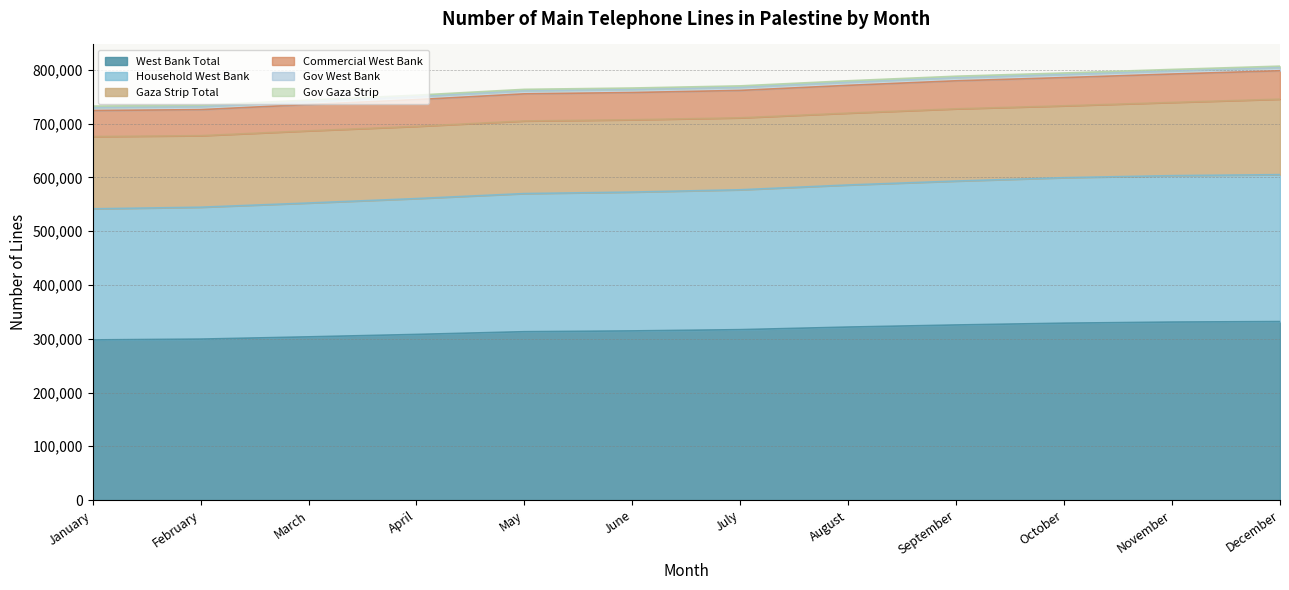

What is the highest value of the West Bank Total series?

331922